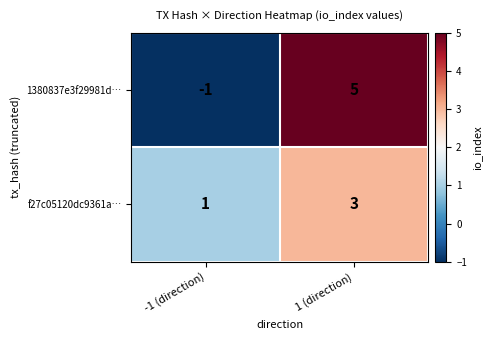

What is the highest value of the f27c05120dc9361a… series?

3